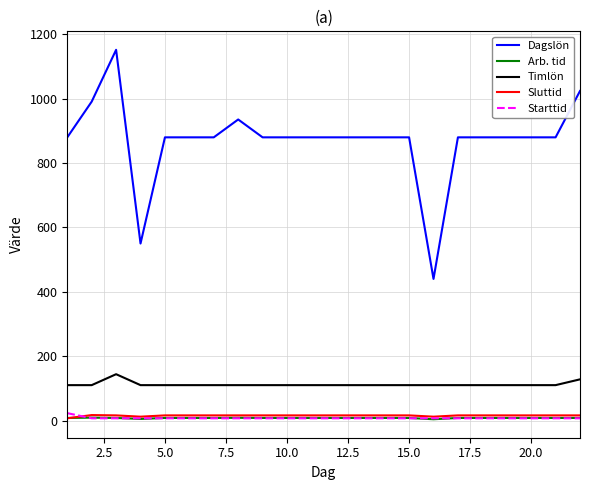

Which series has the largest range (max minus min)?

Dagslön